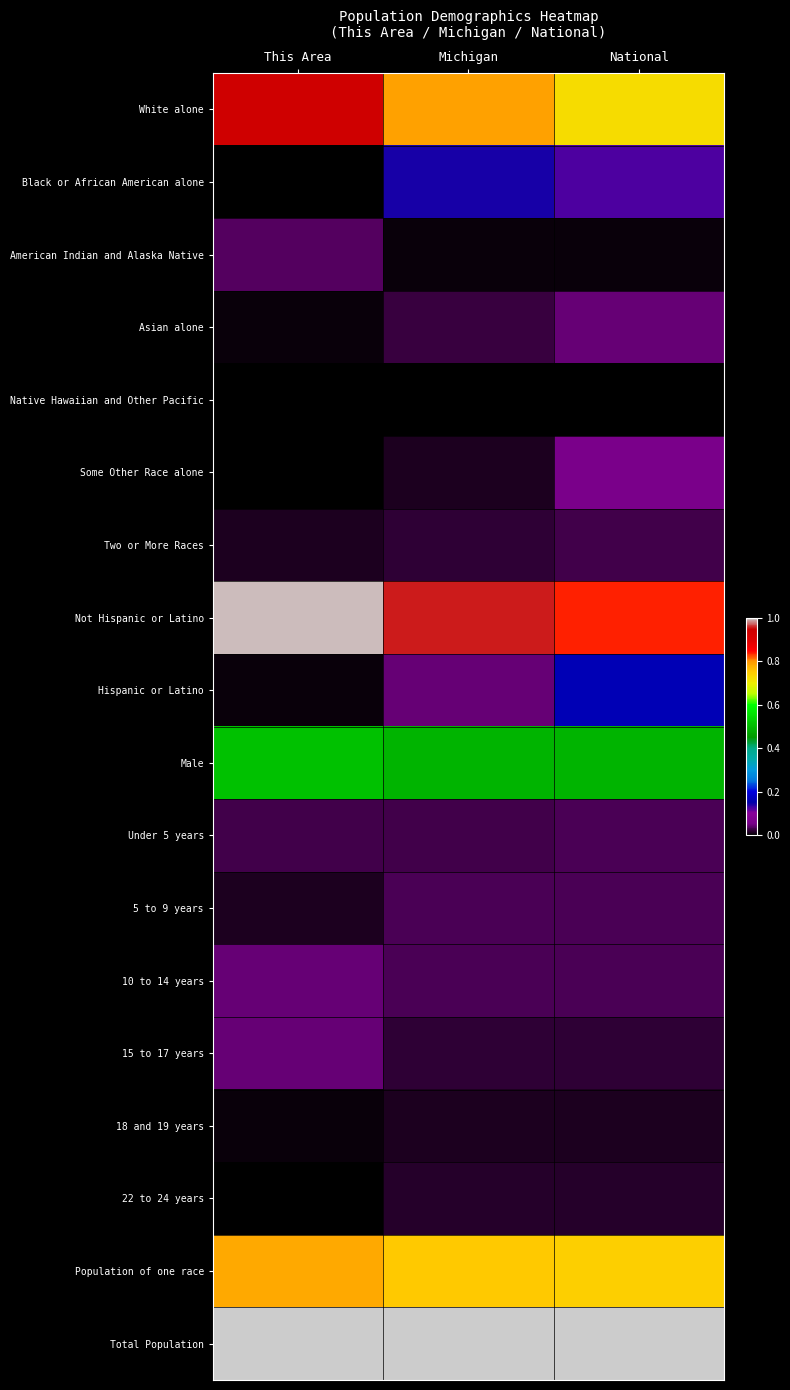

Which series changed the most between Michigan and National?

Not Hispanic or Latino